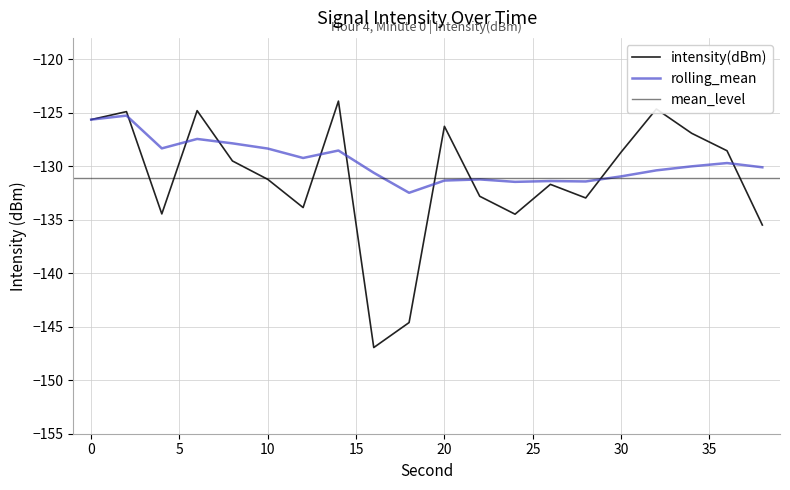

Which label corresponds to the largest value in the chart?

14